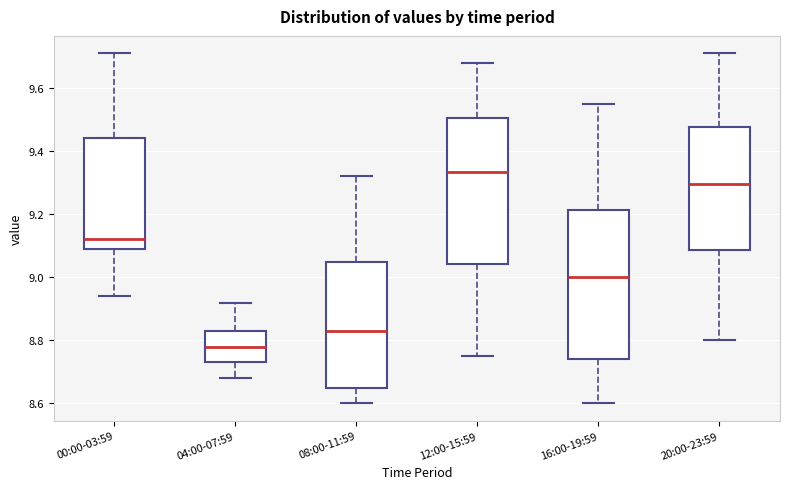

Reading left to right, read every box against the y-axis: the position of its median line, the range the box covers, and the ends of its whiskers. The values are not printed on the chart, so give them approximately, as read against the axis.

00:00-03:59: median 9.12, box 9.10 to 9.44, whiskers 8.94 to 9.72
04:00-07:59: median 8.78, box 8.74 to 8.84, whiskers 8.68 to 8.92
08:00-11:59: median 8.84, box 8.66 to 9.06, whiskers 8.60 to 9.32
12:00-15:59: median 9.34, box 9.04 to 9.50, whiskers 8.76 to 9.68
16:00-19:59: median 9.00, box 8.74 to 9.22, whiskers 8.60 to 9.56
20:00-23:59: median 9.30, box 9.08 to 9.48, whiskers 8.80 to 9.72